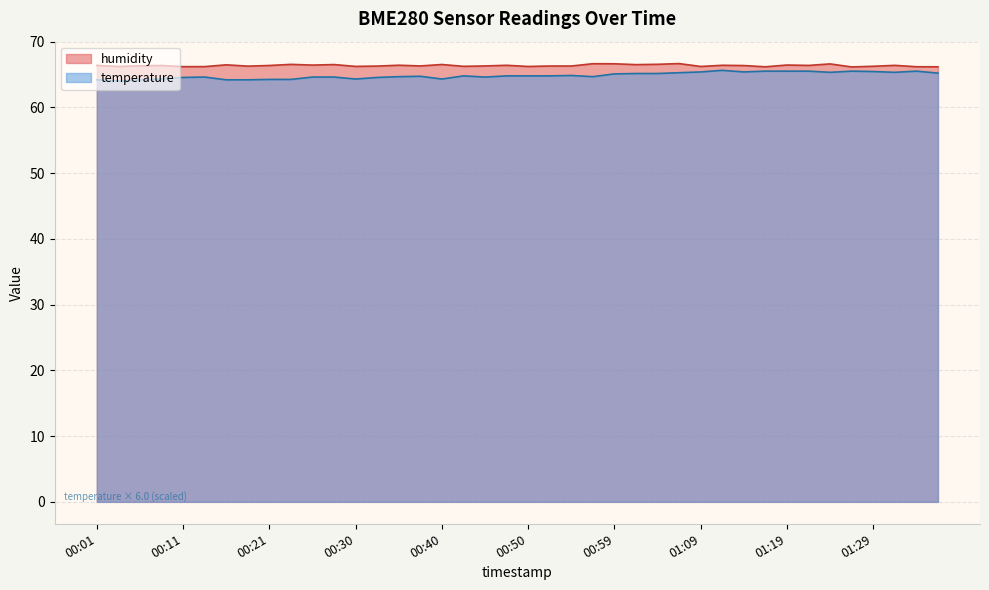

How many data points does each series have?

40